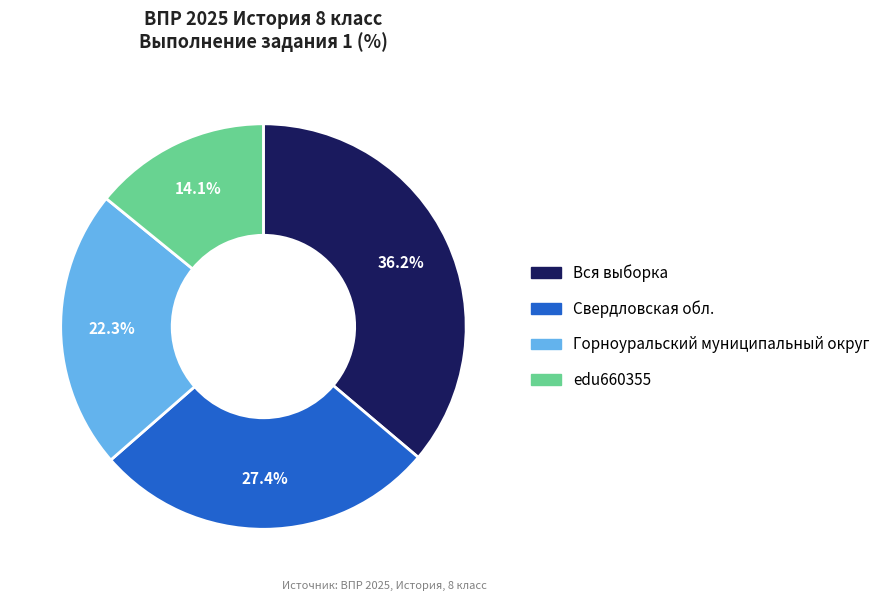

To the nearest percent, what percentage of the pie is Свердловская обл.?

27%